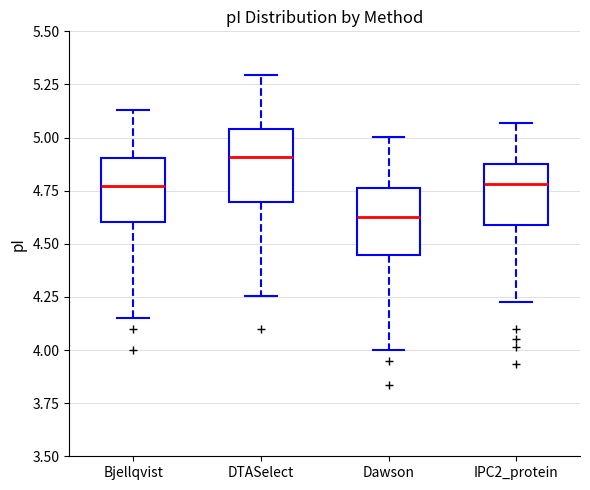

Where is the upper edge of the box for DTASelect on the y-axis? The values are not printed on the chart, so give them approximately, as read against the axis.

5.05